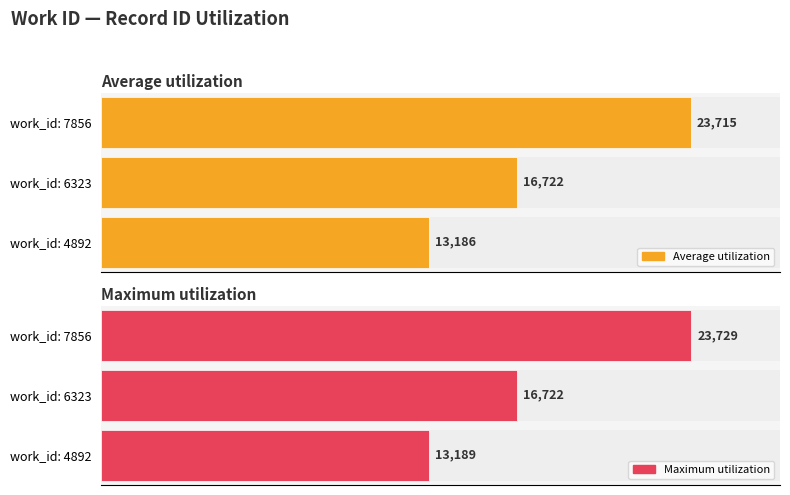

What is the greatest value displayed?

23729.0